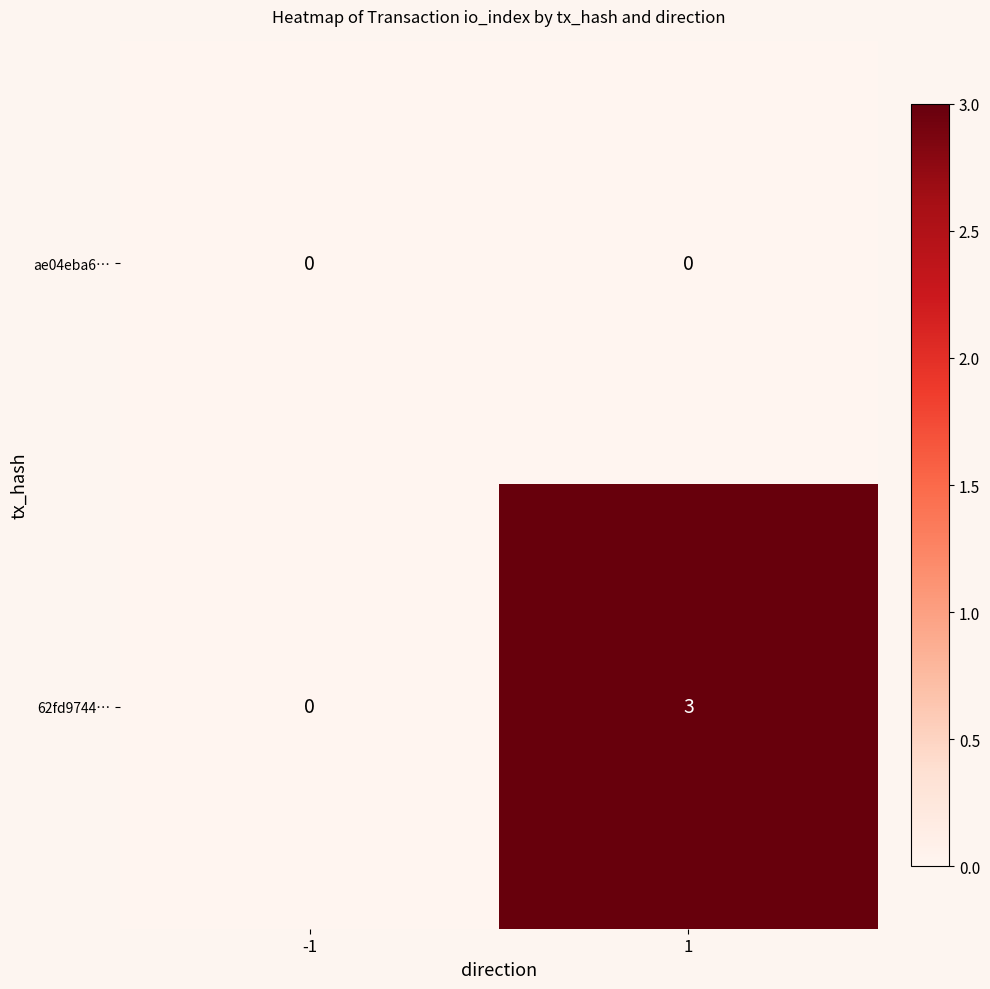

Reading left to right, list all the values displayed in this chart.

ae04eba6…: -1=0	1=0
62fd9744…: -1=0	1=3